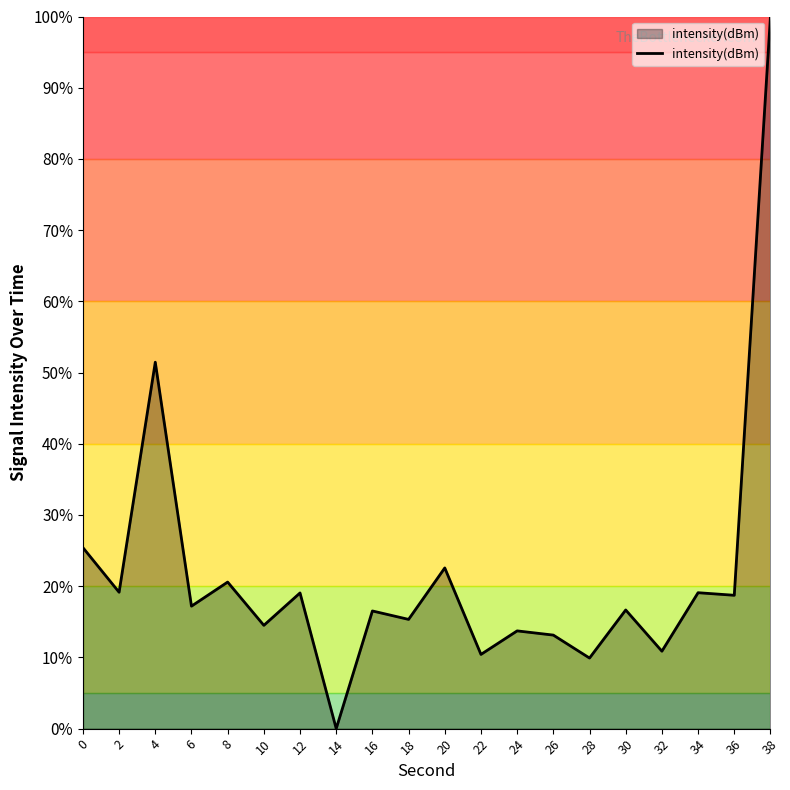

The value at 4 is 91.8. True or false?

False